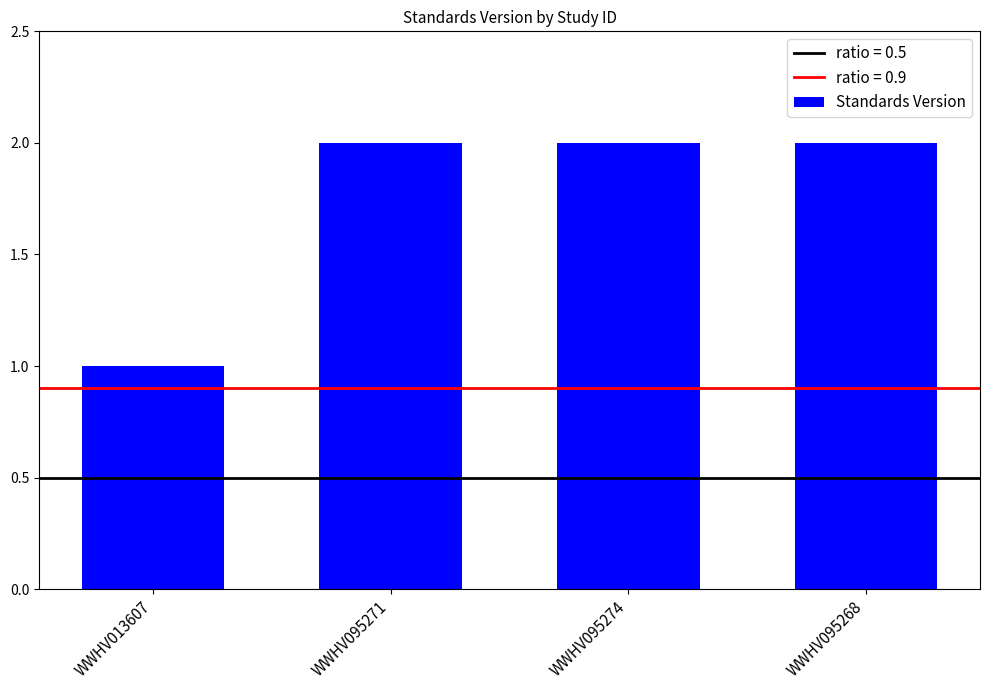

At which category does the chart reach its minimum across all series?

WWHV013607